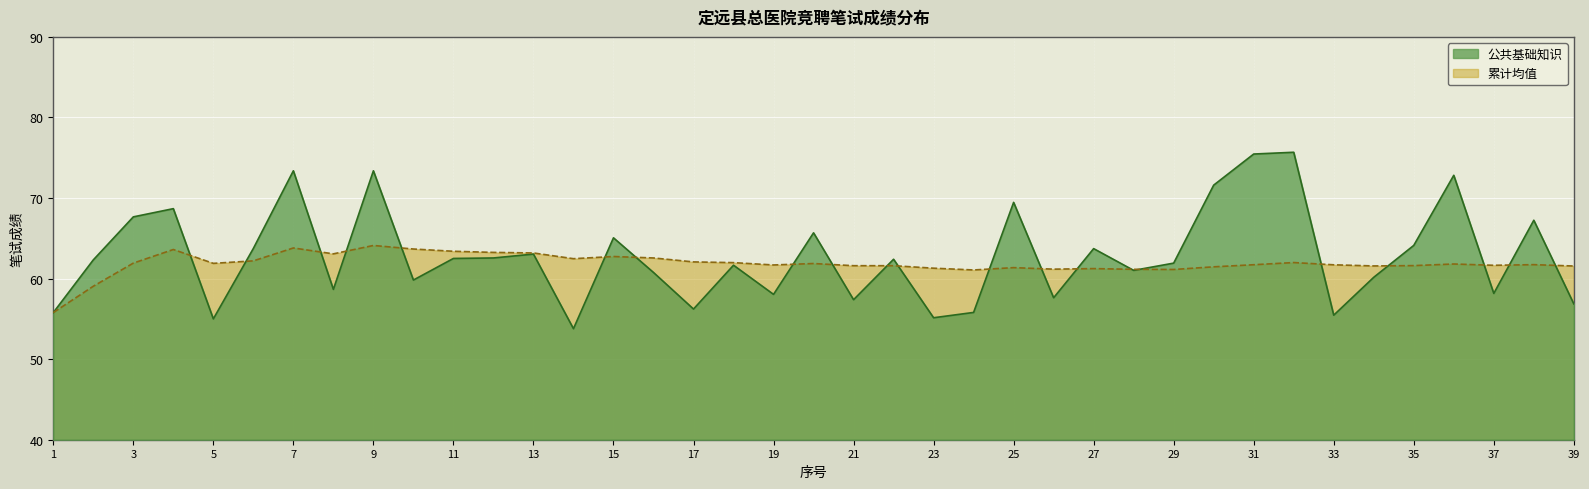

Reading left to right, list all the values displayed in this chart.

公共基础知识: 55.8	62.3	67.7	68.7	55.0	63.7	73.4	58.7	73.4	59.8	62.5	62.6	63.0	53.8	65.1	60.8	56.2	61.7	58.0	65.7	57.4	62.4	55.1	55.8	69.5	57.6	63.7	61.0	61.9	71.6	75.5	75.7	55.5	60.2	64.1	72.8	58.2	67.2	56.9
累计均值: 55.8	59.0	61.9	63.6	61.9	62.2	63.8	63.1	64.1	63.7	63.4	63.2	63.2	62.5	62.7	62.6	62.1	62.0	61.7	61.9	61.6	61.6	61.3	61.1	61.4	61.2	61.2	61.1	61.1	61.5	61.7	62.0	61.7	61.6	61.6	61.8	61.6	61.7	61.6